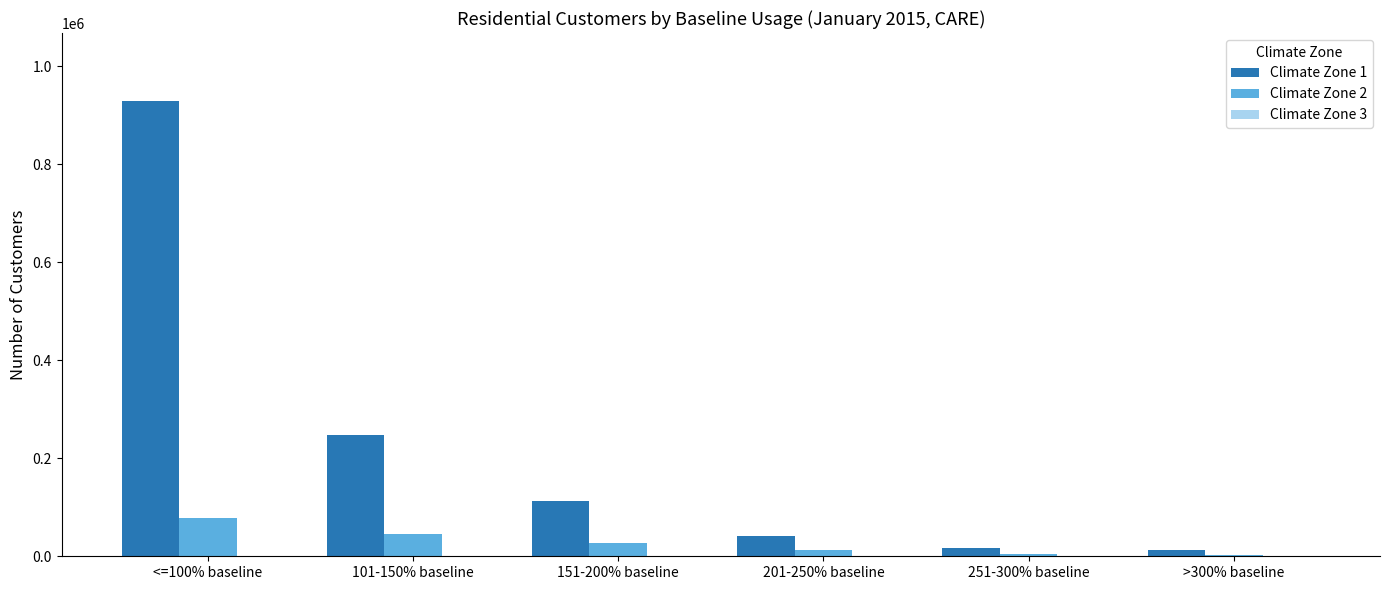

What is the maximum value shown in the chart?

928769